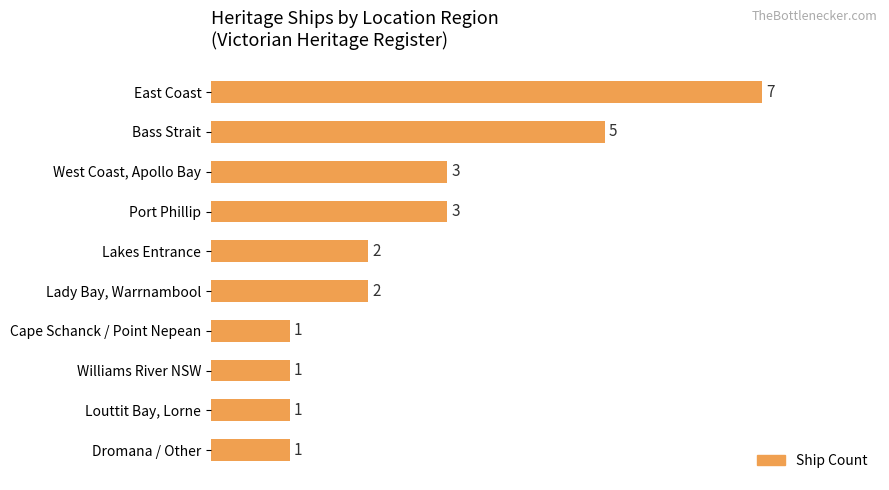

Approximately how many times larger is the value at Bass Strait compared to Lakes Entrance?

2.5